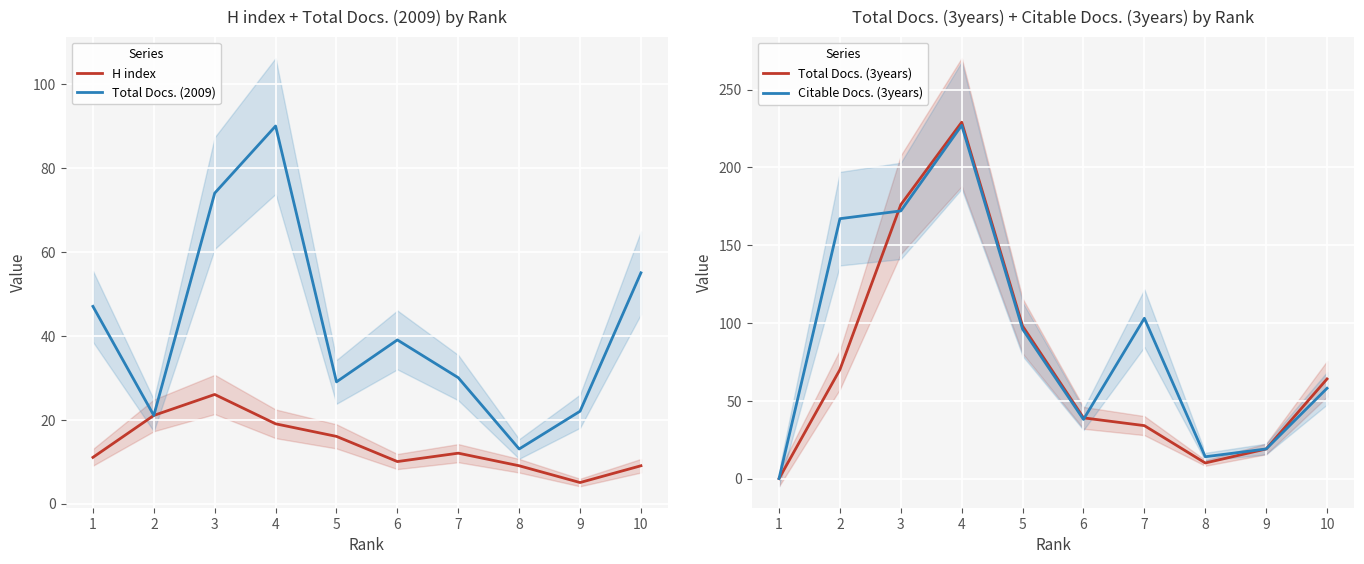

How many data points in H index are above 12?

4